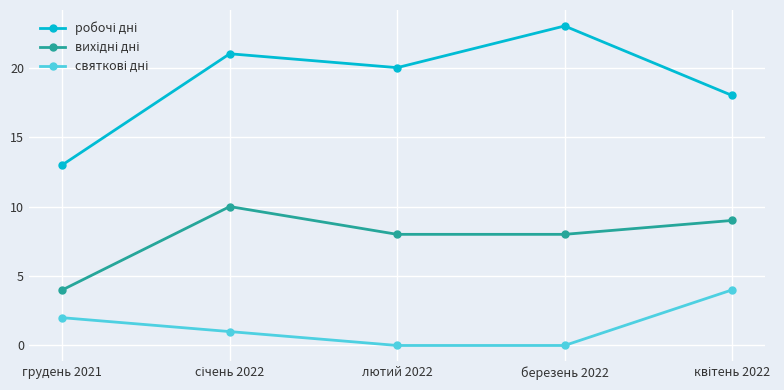

What is the label of the 5th point from the right?

грудень 2021